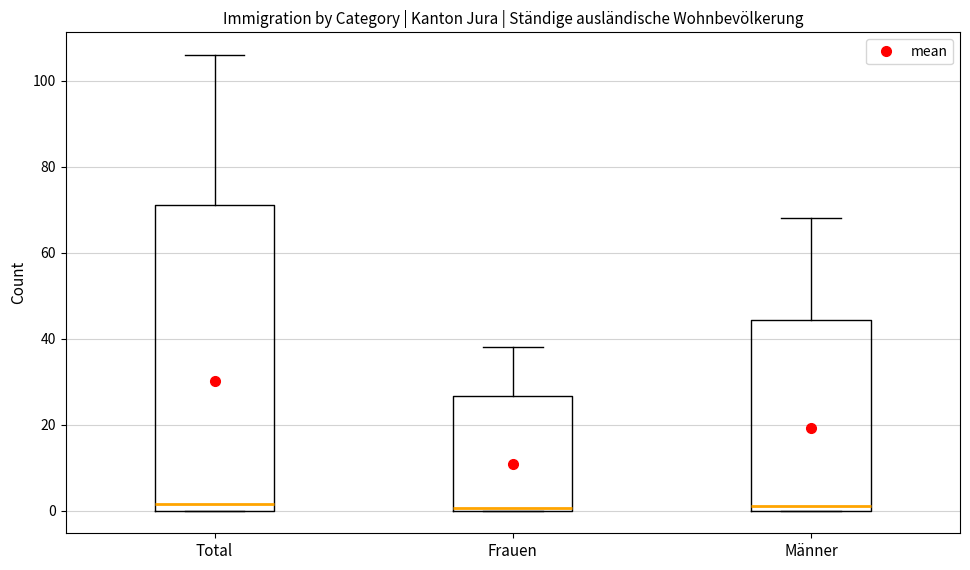

Reading left to right, transcribe this box plot: for each box, give where its median line is, the range the box spans, and where its two whiskers end, as read against the y-axis. The values are not printed on the chart, so give them approximately, as read against the axis.

Total: median 2, box 0 to 72, whiskers 0 to 106
Frauen: median 0, box 0 to 26, whiskers 0 to 38
Männer: median 2, box 0 to 44, whiskers 0 to 68